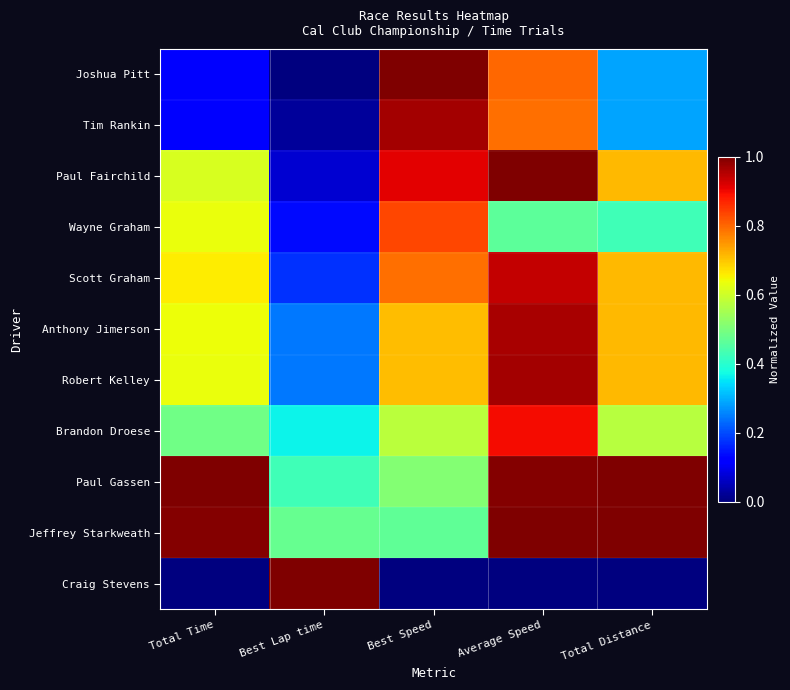

At Total Distance, list the series in order from smallest to largest.

Craig Stevens, Joshua Pitt, Tim Rankin, Wayne Graham, Brandon Droese, Paul Fairchild, Scott Graham, Anthony Jimerson, Robert Kelley, Paul Gassen, Jeffrey Starkweath